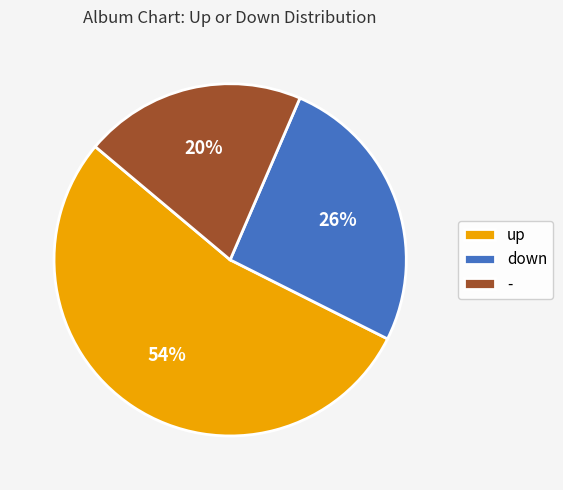

Which category accounts for the majority?

up